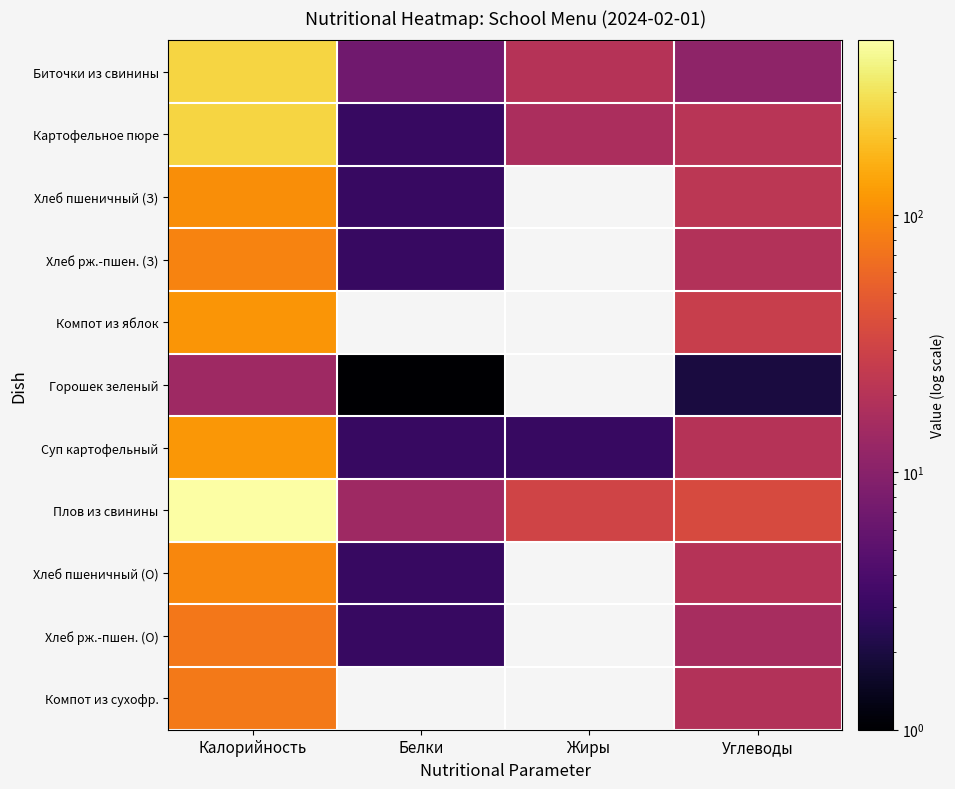

What is the maximum value shown in the chart?

478